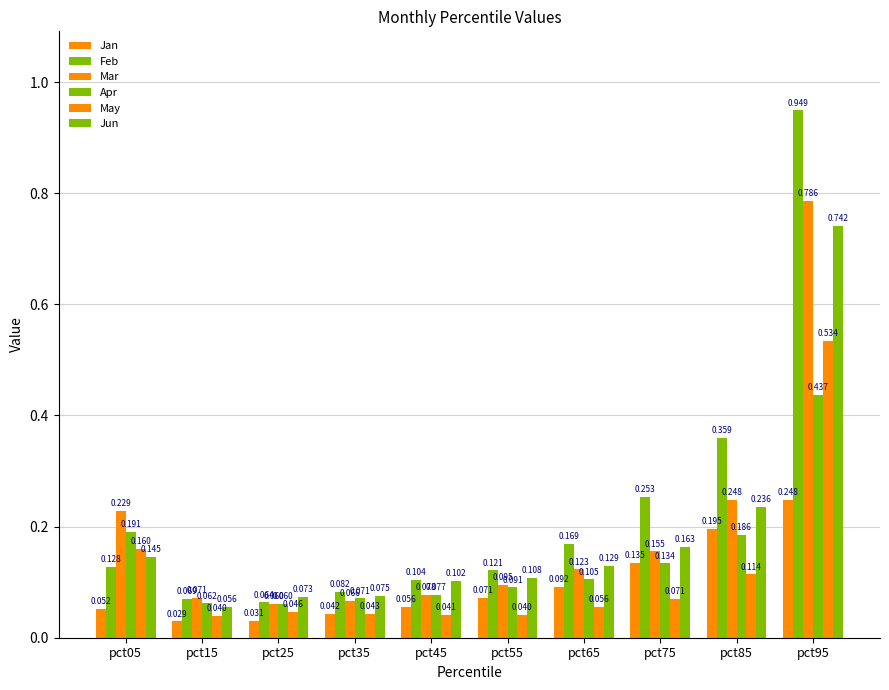

Count the number of data series in this chart.

6